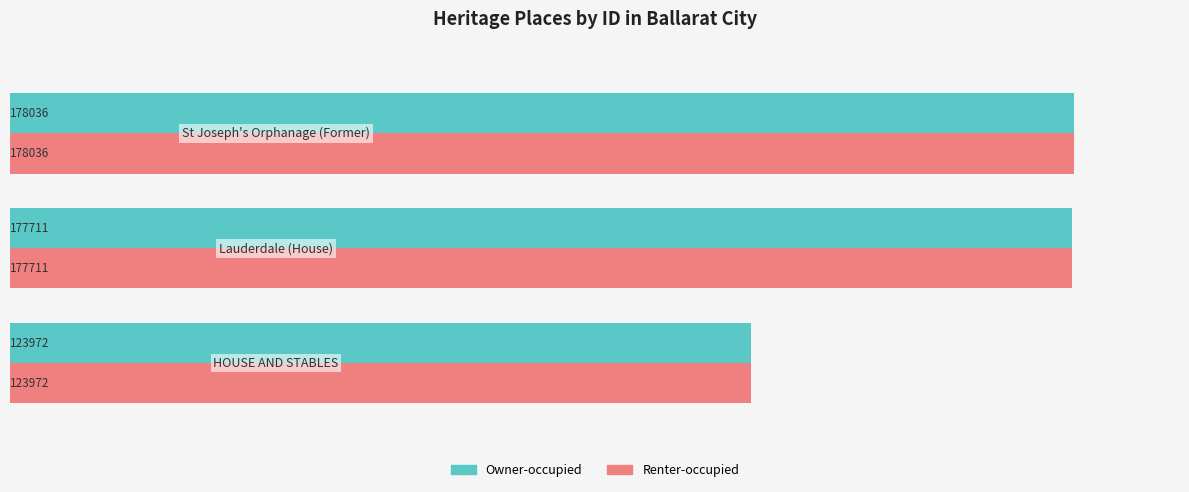

What is the smallest value displayed?

123972